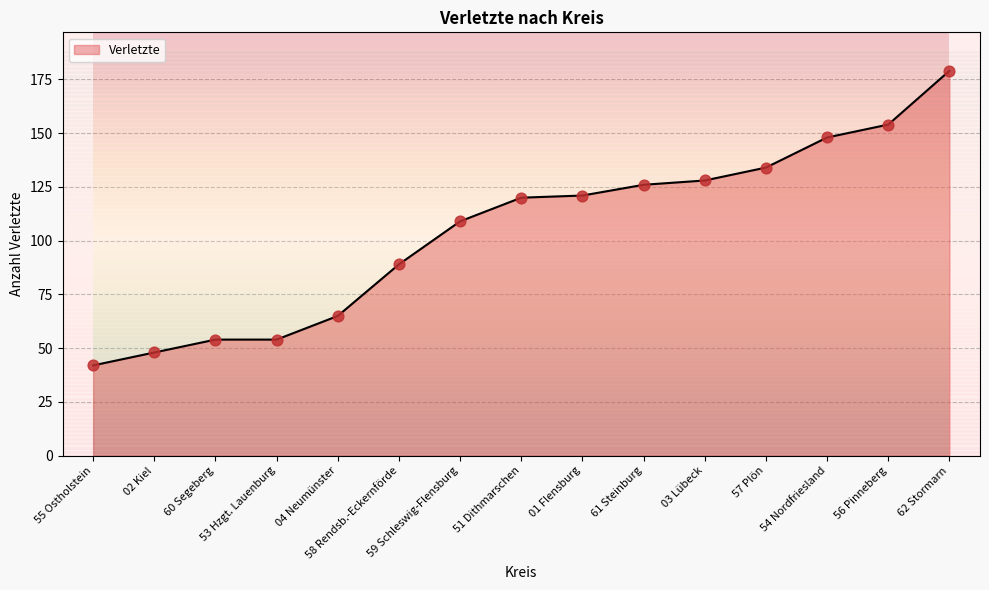

Between 01 Flensburg and 57 Plön, which is larger?

57 Plön